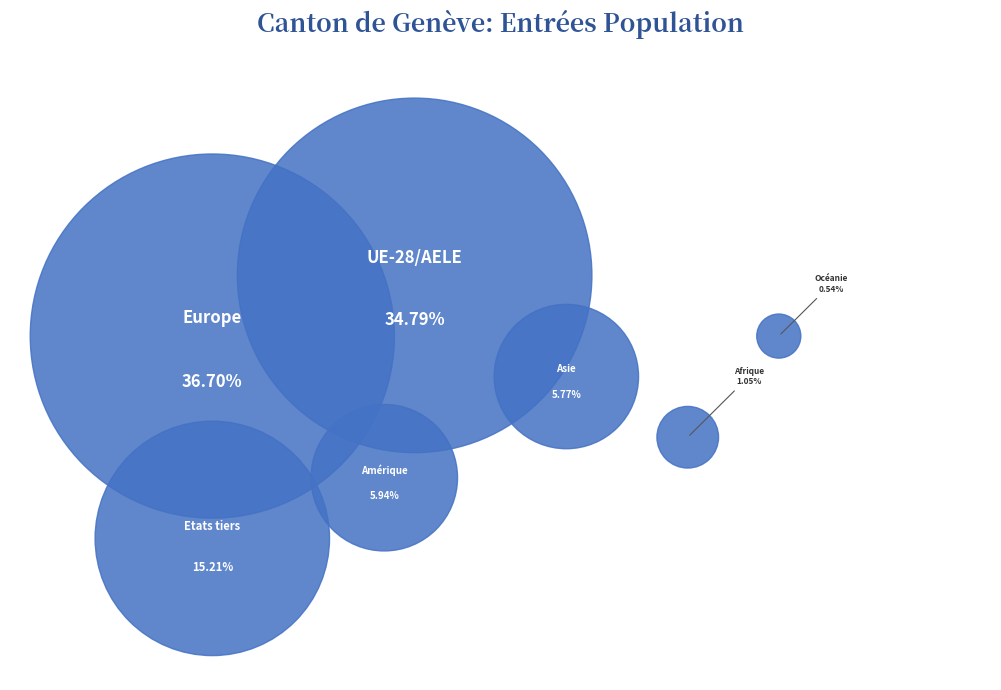

Do Etats tiers and Amérique together represent more than half of the pie?

No